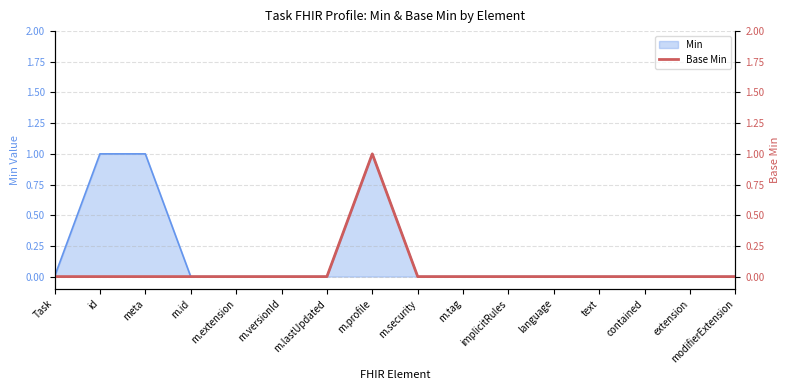

Count the values in the range 0 to 1.

16